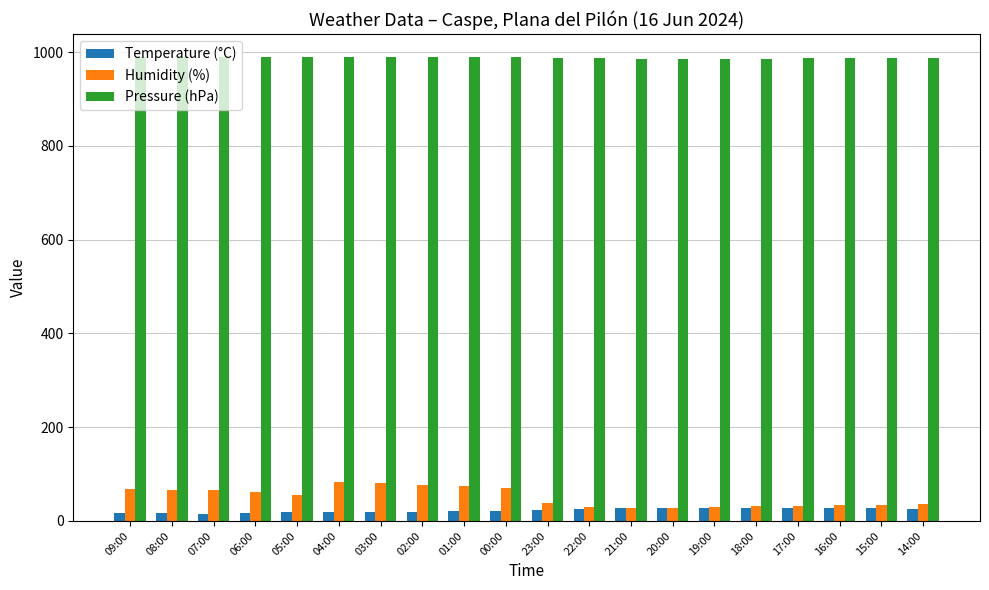

What are all the series names shown in the legend?

Temperature (°C), Humidity (%), Pressure (hPa)